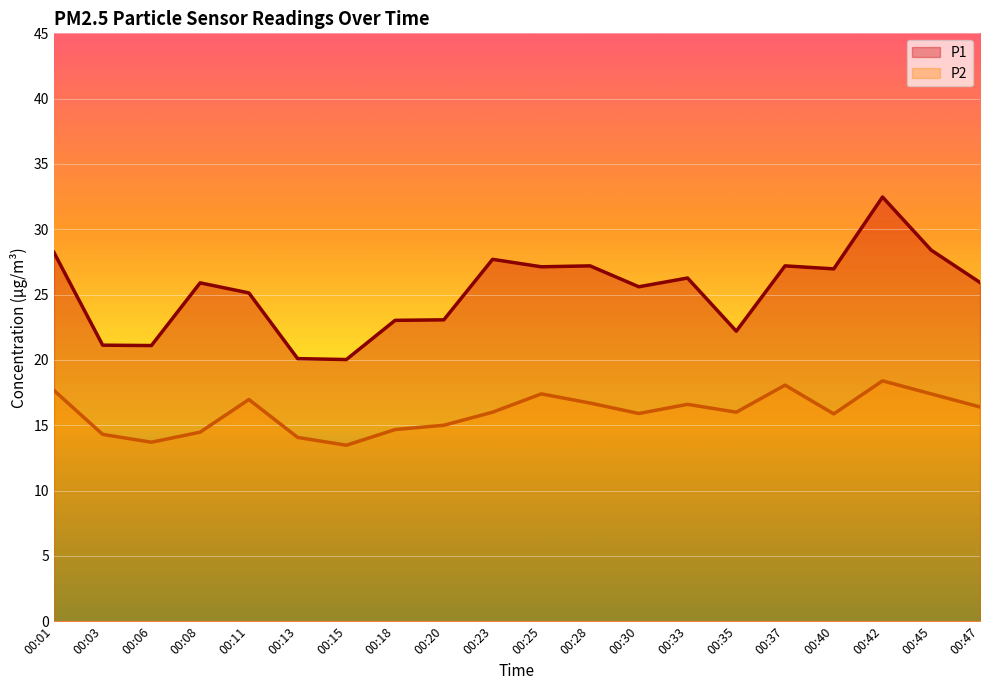

What is the average value of the P2 series?

16.0